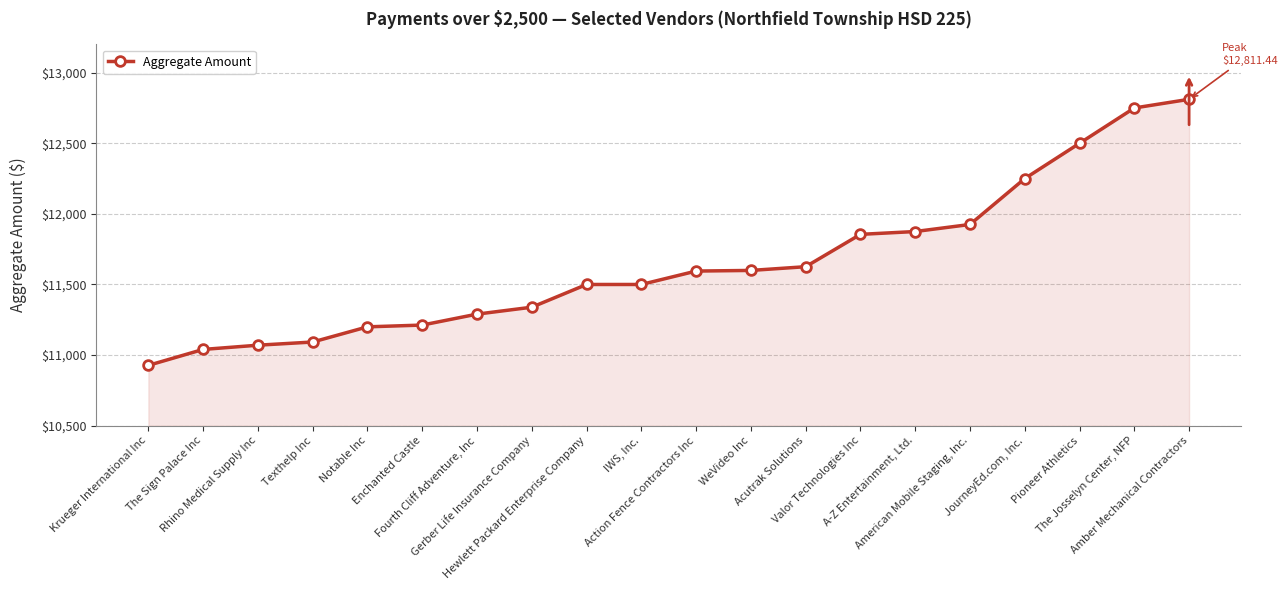

What is the sum of all values?

232958.2